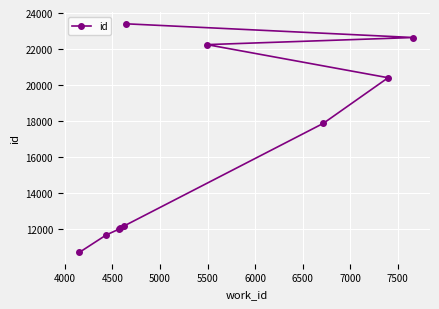

What is the value of the 1st point from the left?

10720